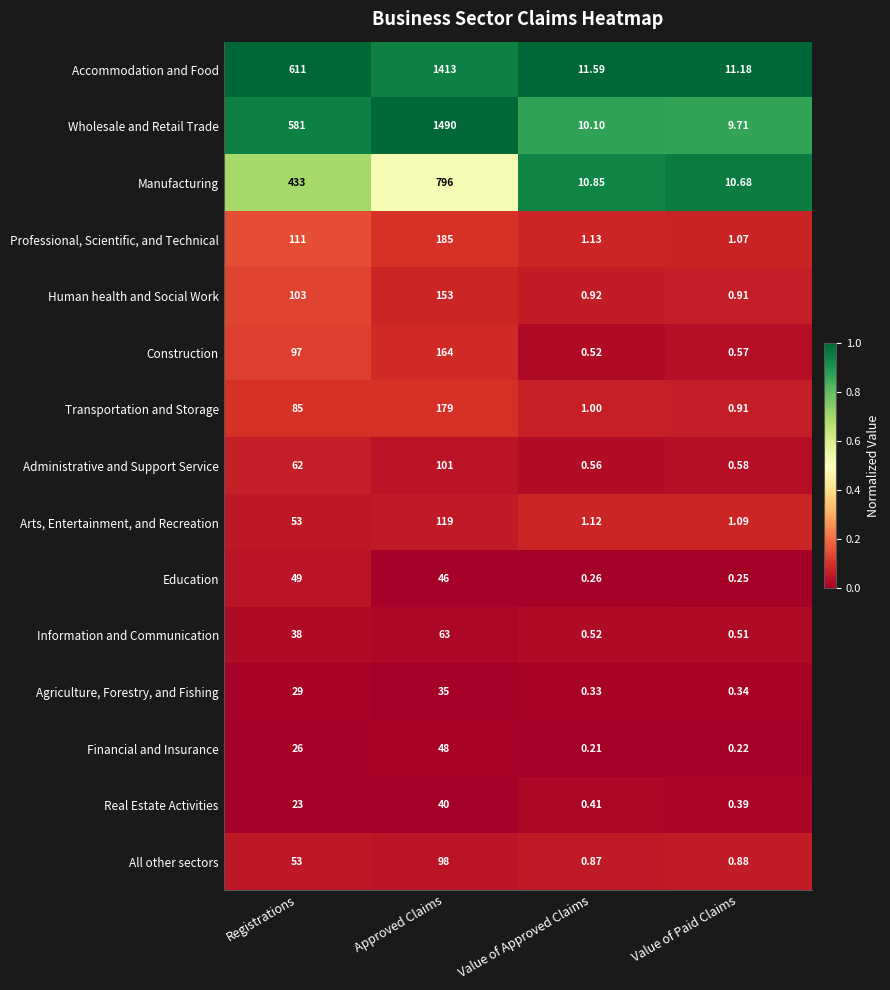

At which category does the chart reach its minimum across all series?

Value of Approved Claims